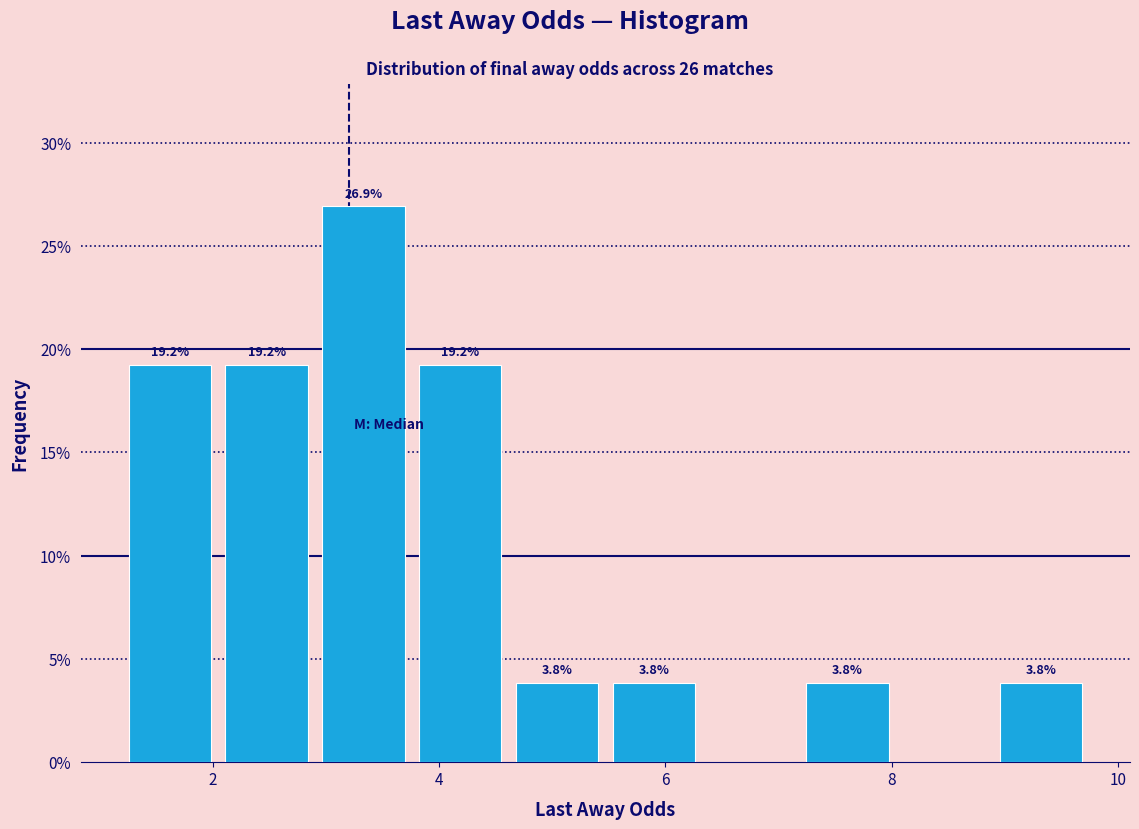

Which range on the x-axis has the tallest bar?

3.0 to 3.8